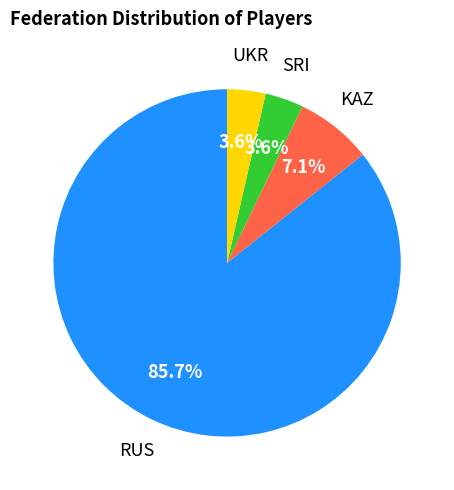

Is there a majority slice in this chart?

Yes